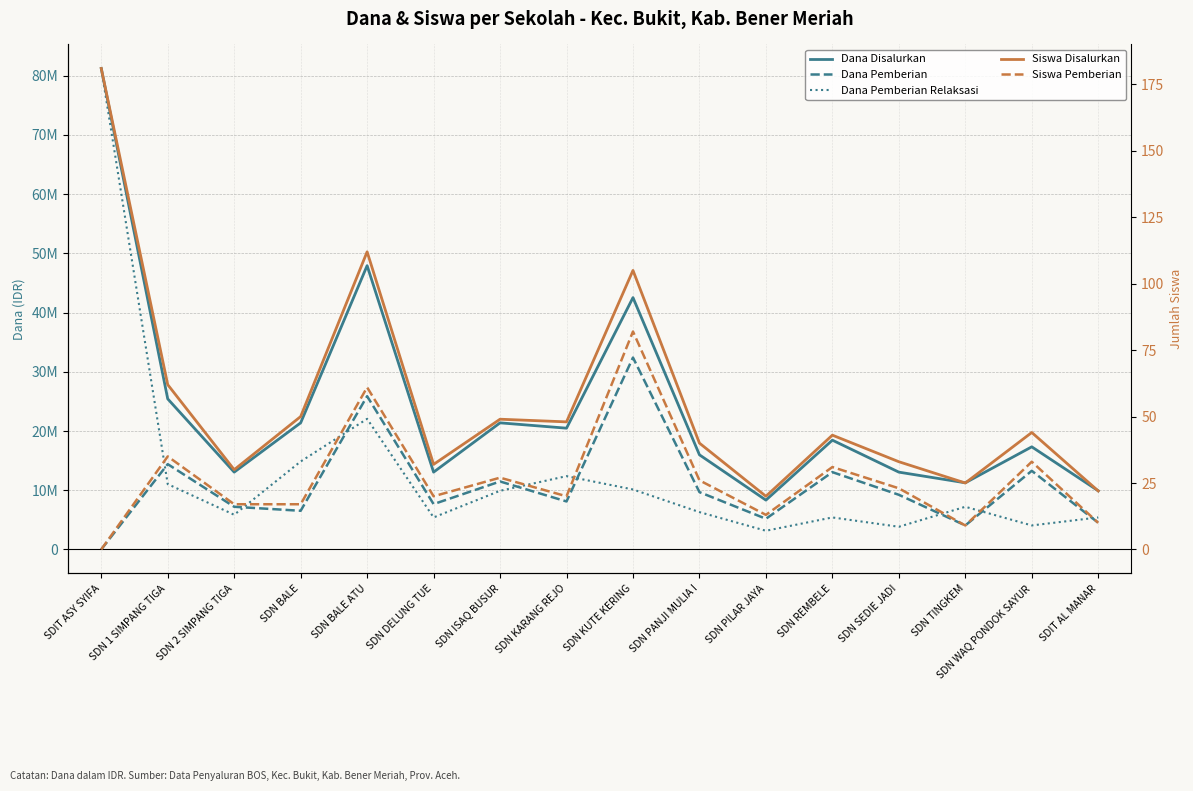

What is the average value of the Dana Pemberian Relaksasi series?

13007812